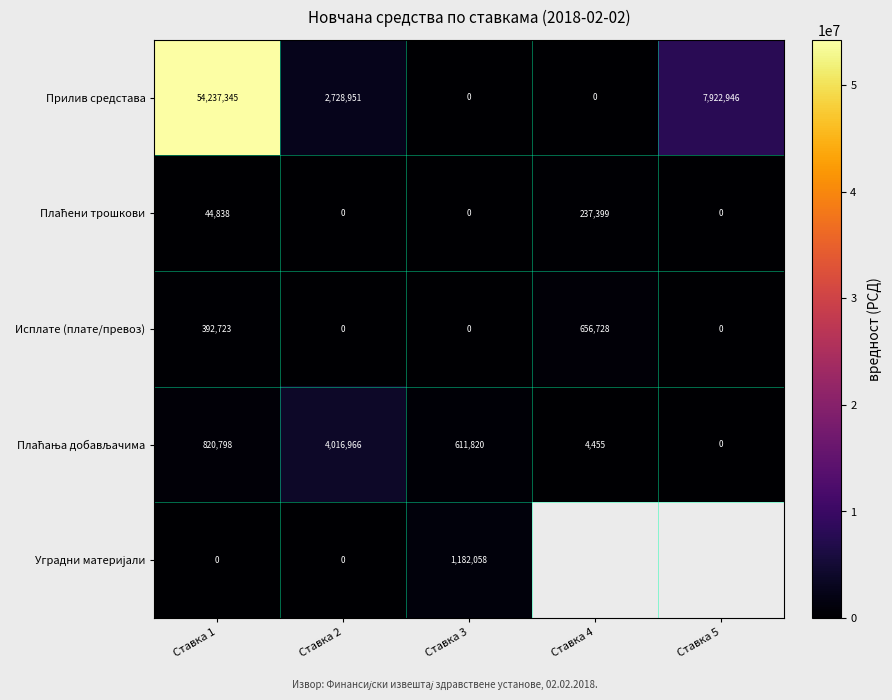

How many data points in Исплате (плате/превоз) are above 0?

2